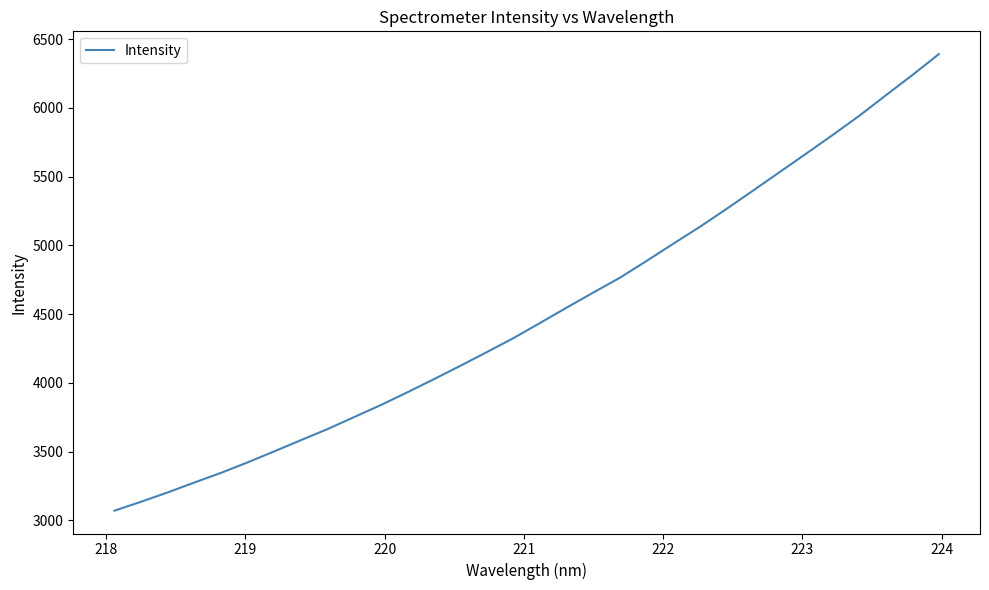

What is the greatest value displayed?

6391.0